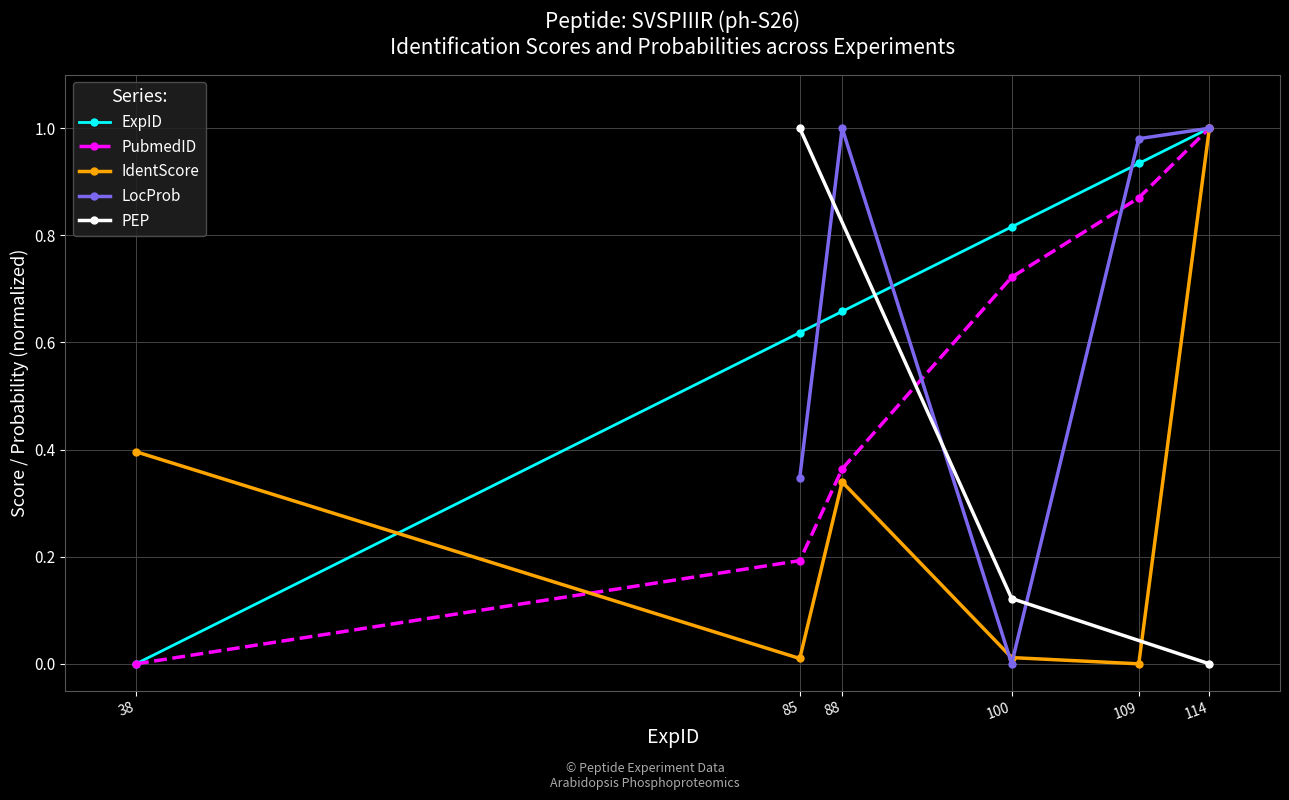

Is it true that ExpID equals 1.0 at 114?

True